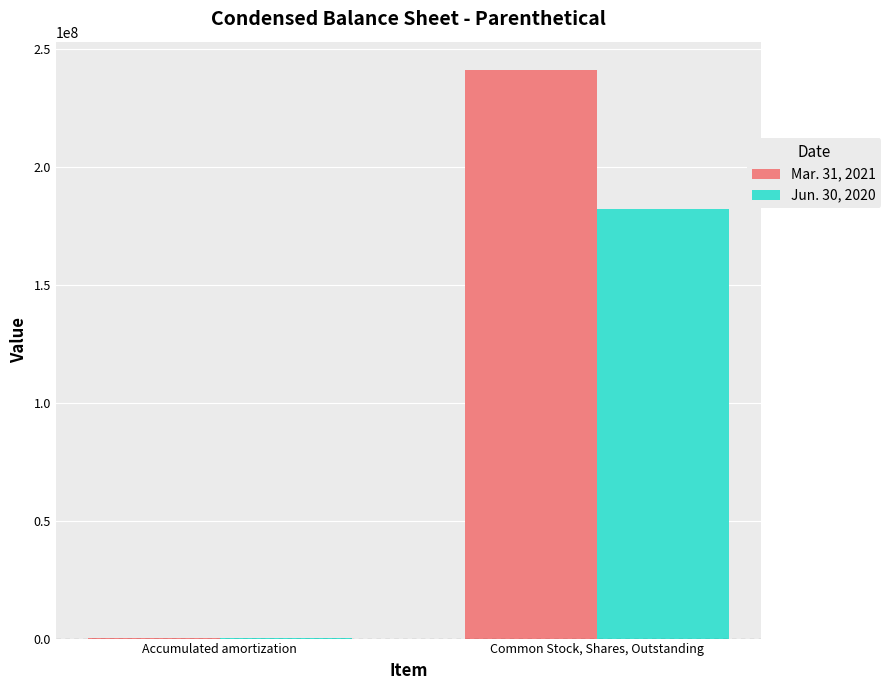

Which series has the largest total across all categories?

Mar. 31, 2021